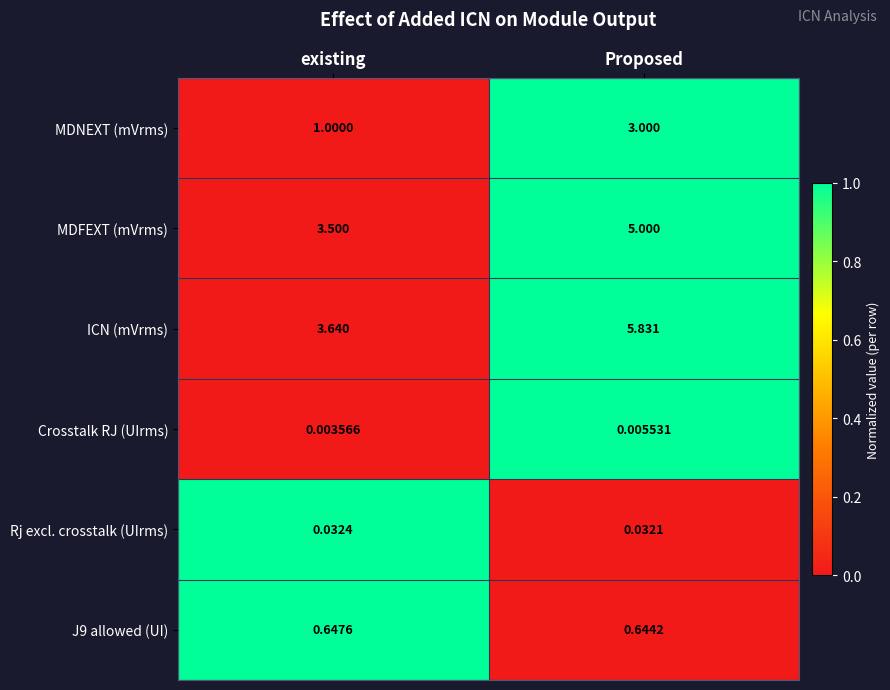

Rank the series by their maximum value, from lowest to highest.

Crosstalk RJ (UIrms), Rj excl. crosstalk (UIrms), J9 allowed (UI), MDNEXT (mVrms), MDFEXT (mVrms), ICN (mVrms)